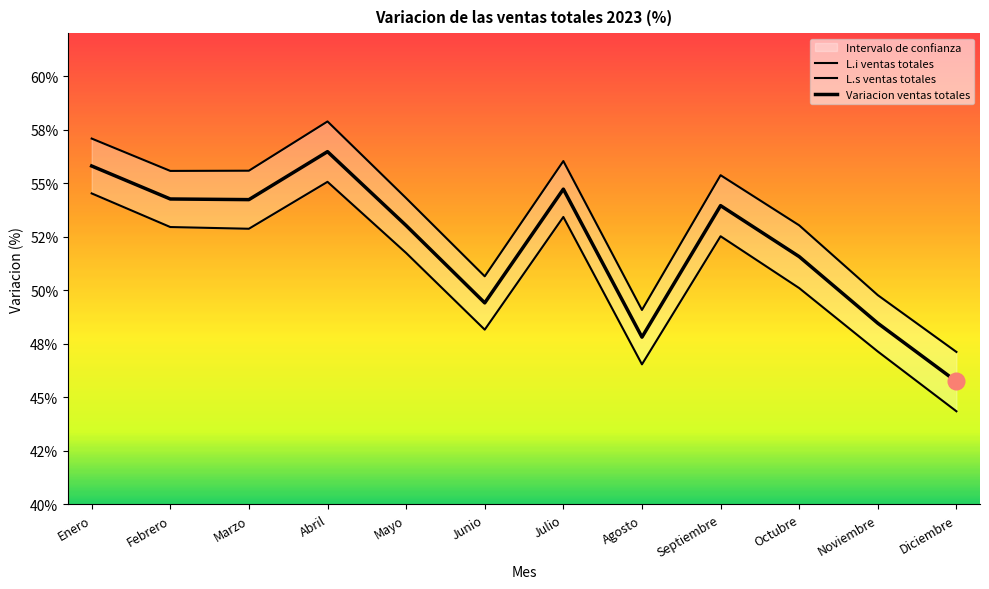

True or false: L.s ventas totales and Variacion ventas totales intersect in this chart.

False